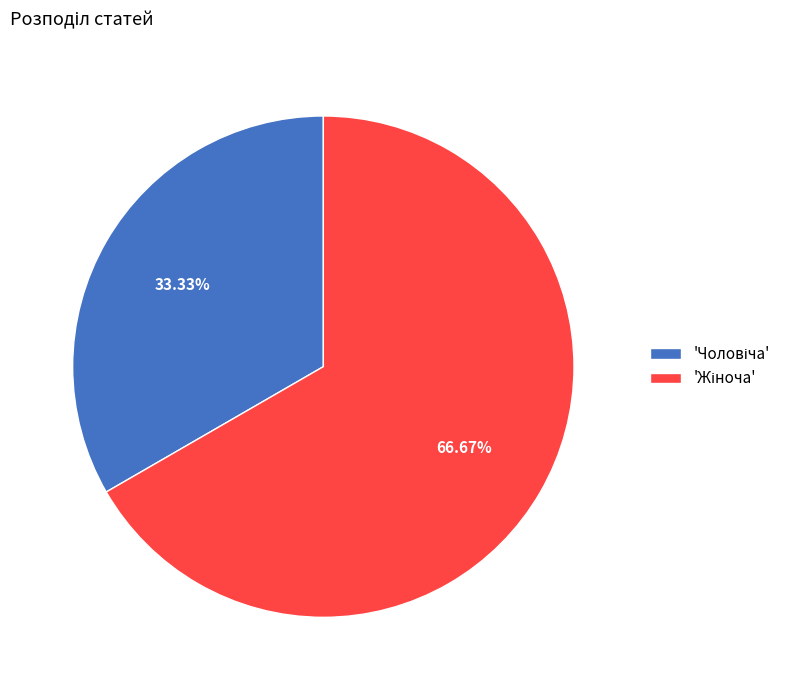

Does any single category account for the majority?

Yes